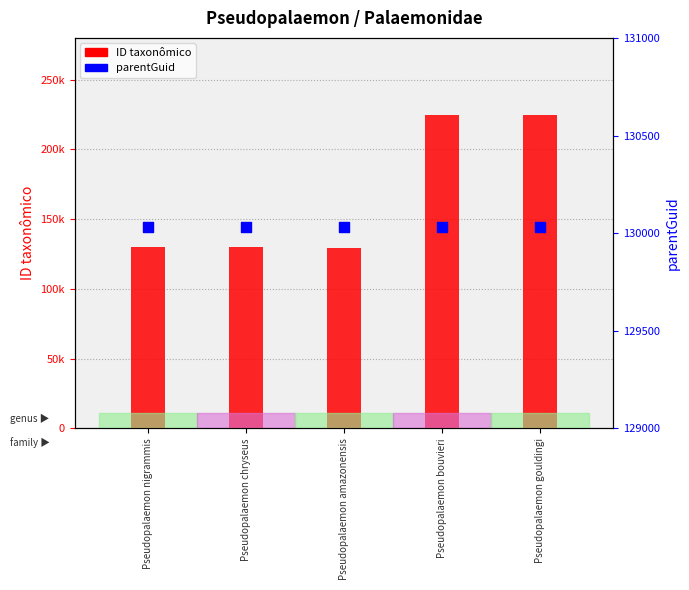

Which series reaches the minimum Y coordinate?

ID taxonômico